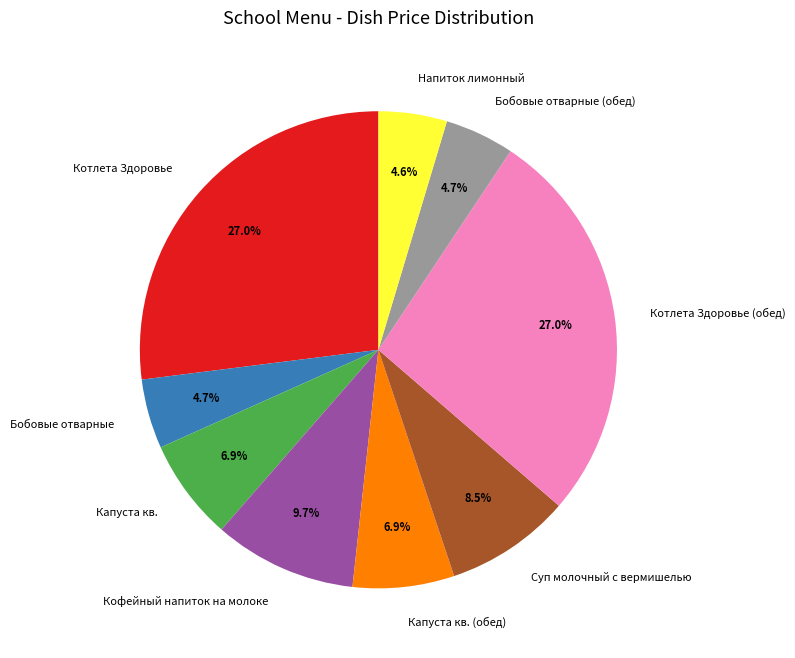

Does any single category account for the majority?

No